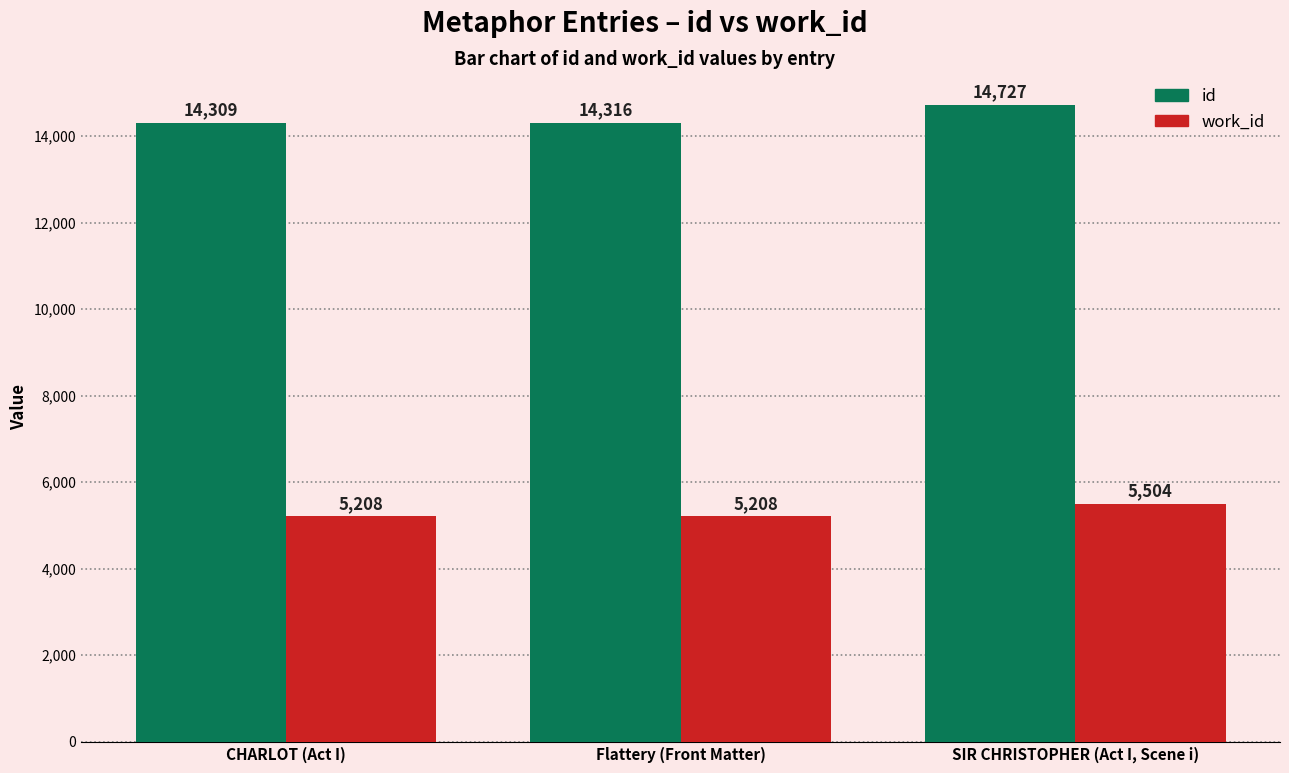

Reading left to right, extract all data points from this chart.

id: CHARLOT (Act I)=14309	Flattery (Front Matter)=14316	SIR CHRISTOPHER (Act I, Scene i)=14727
work_id: CHARLOT (Act I)=5208	Flattery (Front Matter)=5208	SIR CHRISTOPHER (Act I, Scene i)=5504